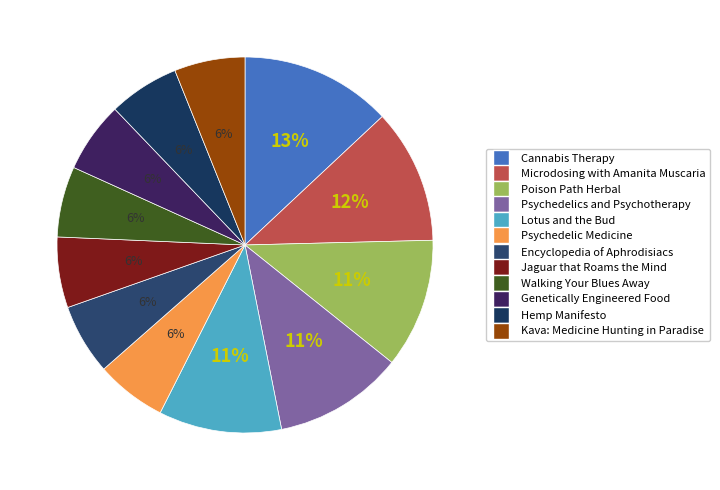

To the nearest percent, what is the combined percentage of Walking Your Blues Away and Genetically Engineered Food?

12%